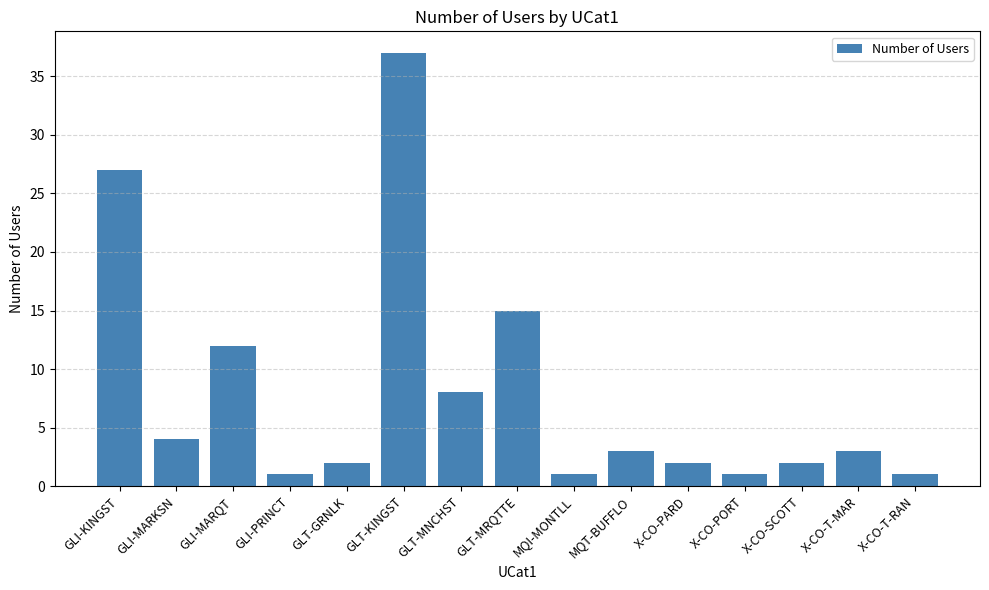

The chart shows a value of 15 at GLT-MRQTTE. True or false?

True